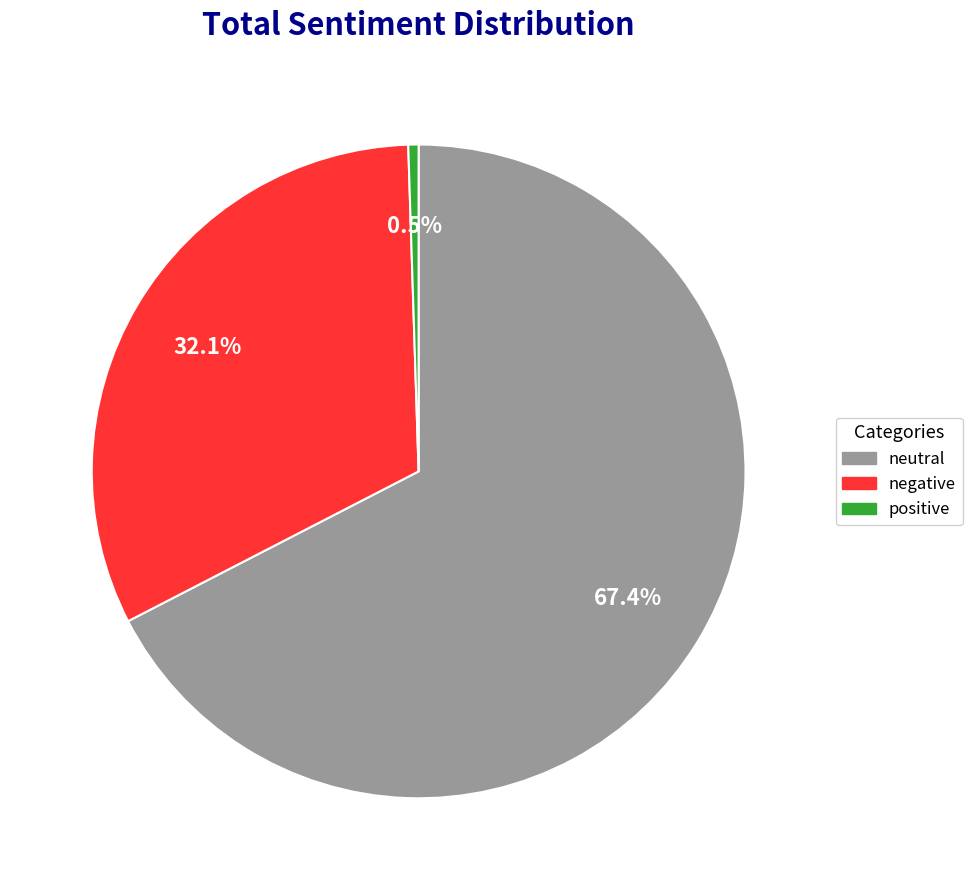

Which slice is the smallest?

positive